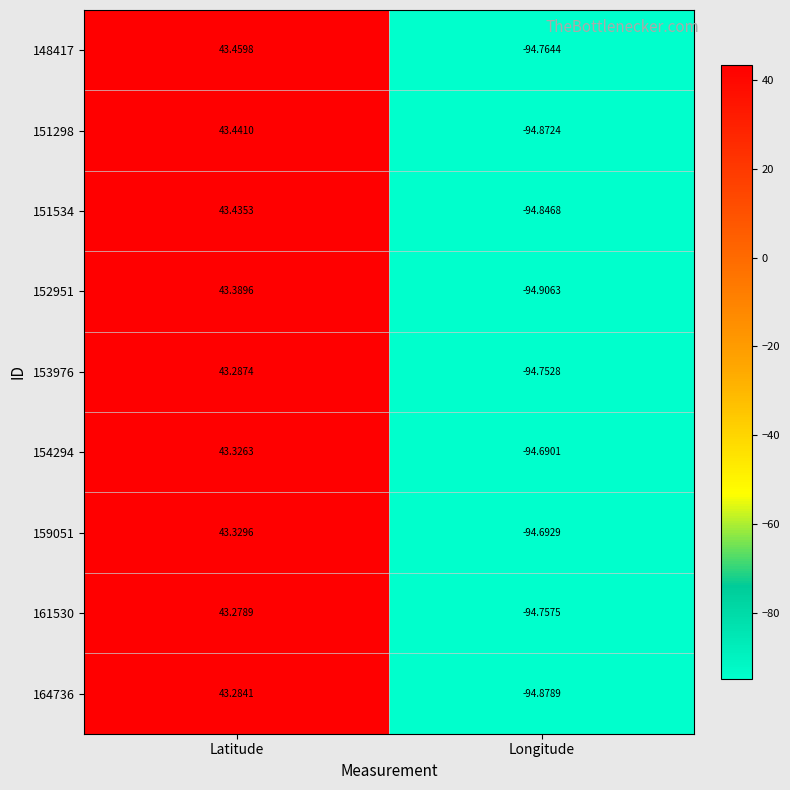

Where does the 153976 series first go above 43?

Latitude